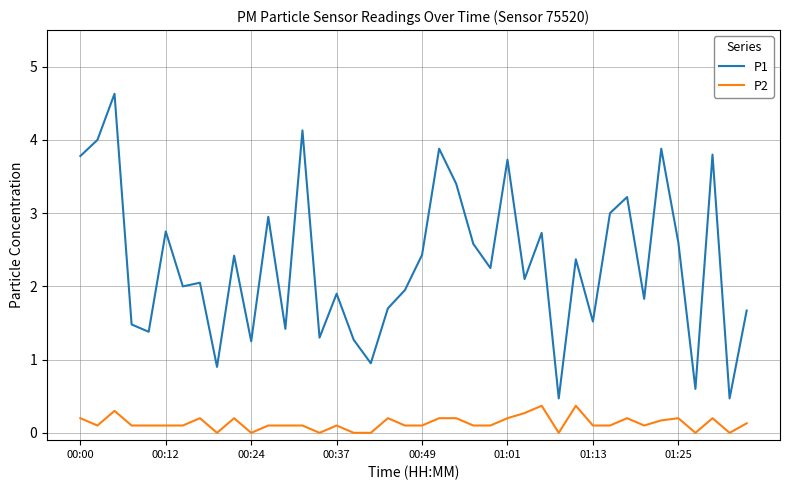

Which series has the widest spread of values?

P1